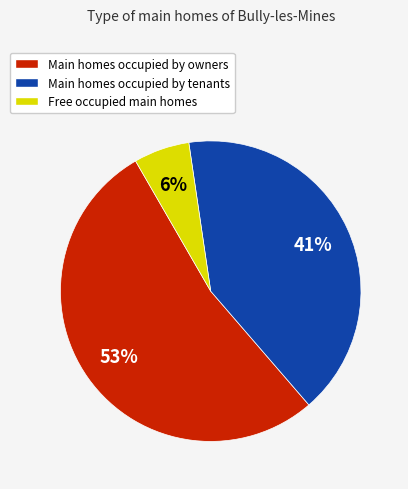

Does Main homes occupied by owners represent more than half of the total?

Yes